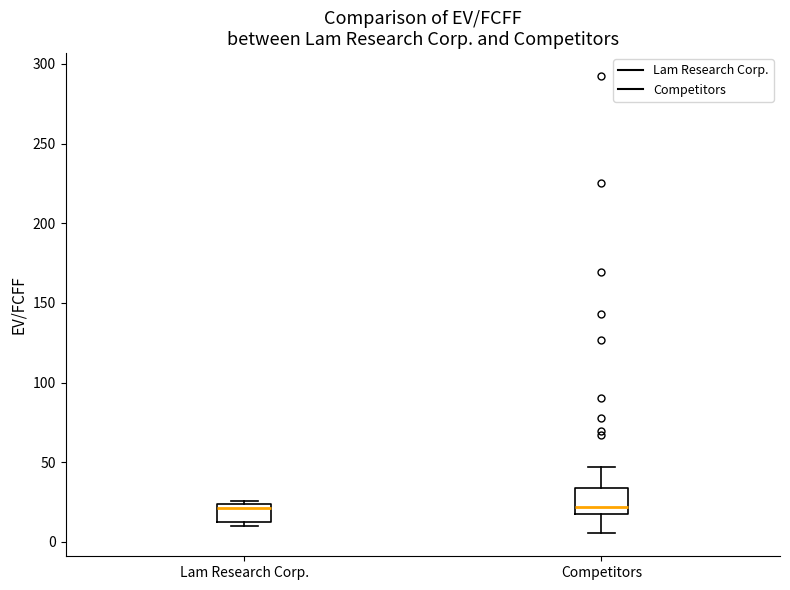

Reading left to right, transcribe this box plot: for each box, give where its median line is, the range the box spans, and where its two whiskers end, as read against the y-axis. The values are not printed on the chart, so give them approximately, as read against the axis.

Lam Research Corp.: median 20, box 10 to 25, whiskers 10 (just below the box's lower edge) to 25 (just above the box's upper edge)
Competitors: median 20, box 15 to 35, whiskers 5 to 45